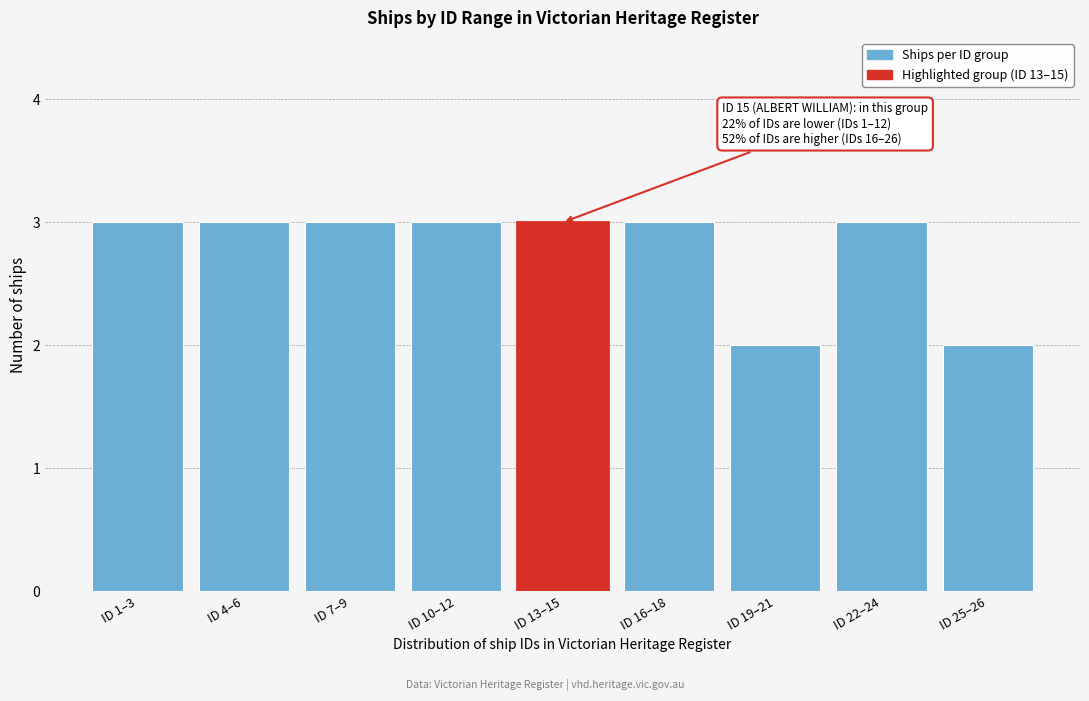

Reading left to right, what are all the values shown in this chart?

3	3	3	3	3	3	2	3	2